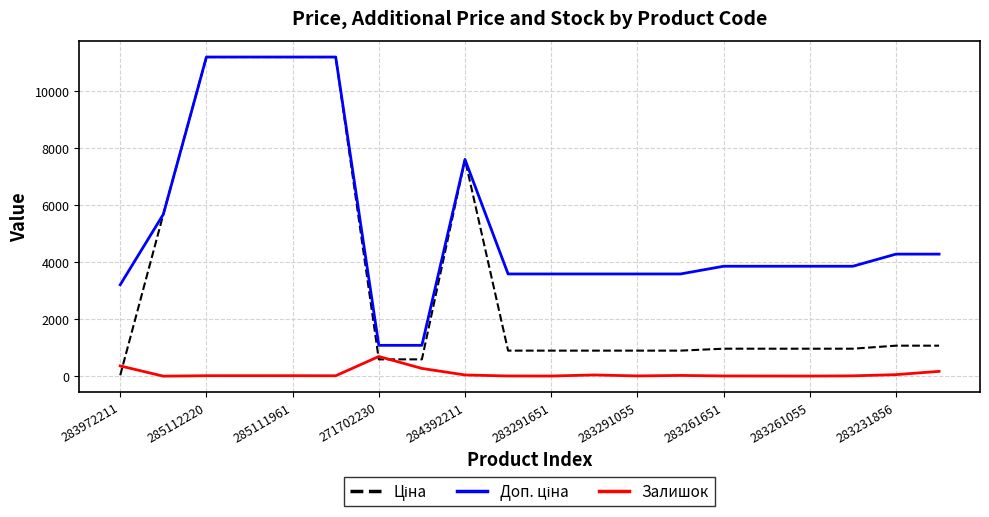

Which category has the highest value in the Залишок series?

271702230